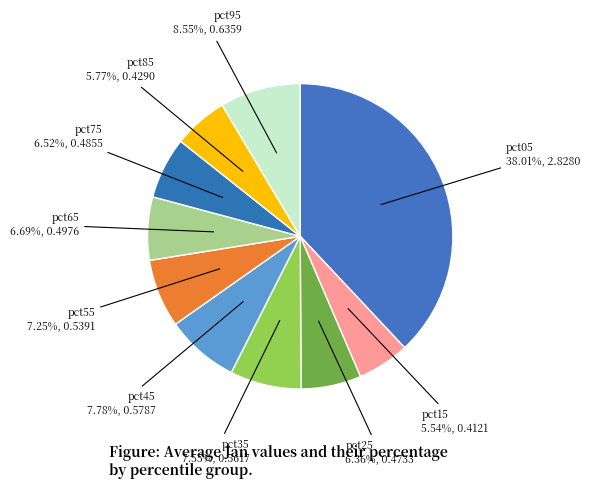

To the nearest percent, what is the difference between the largest and smallest slice percentages?

32%